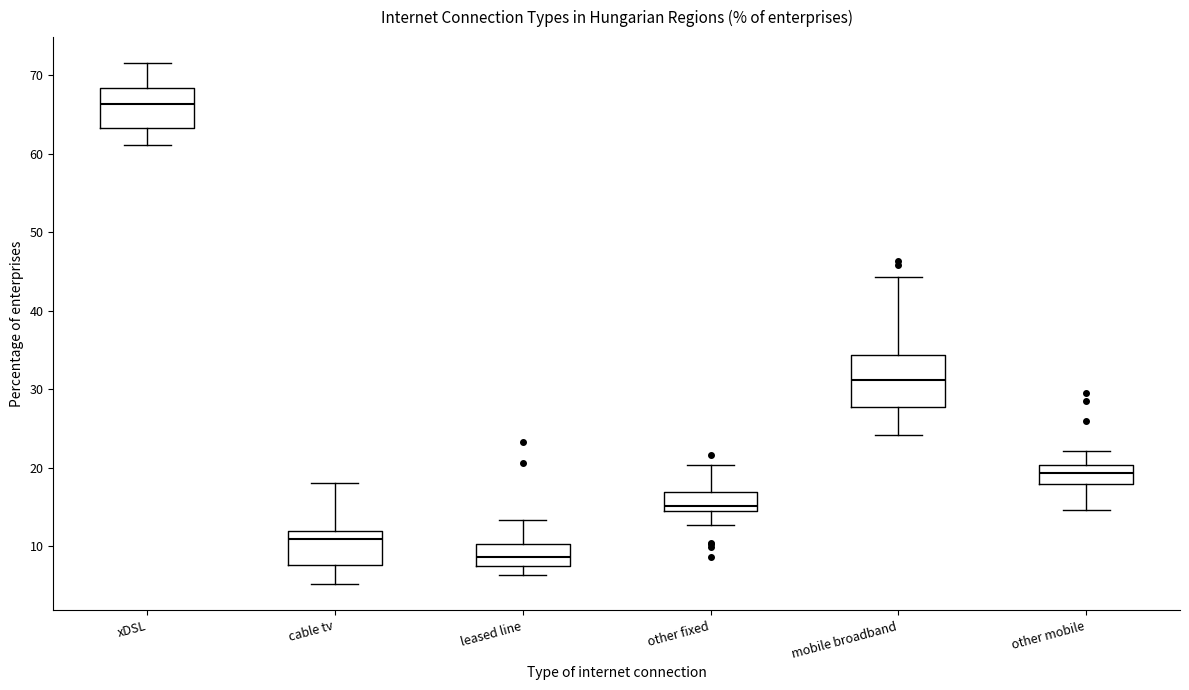

Where is the upper edge of the box for mobile broadband on the y-axis? The values are not printed on the chart, so give them approximately, as read against the axis.

34